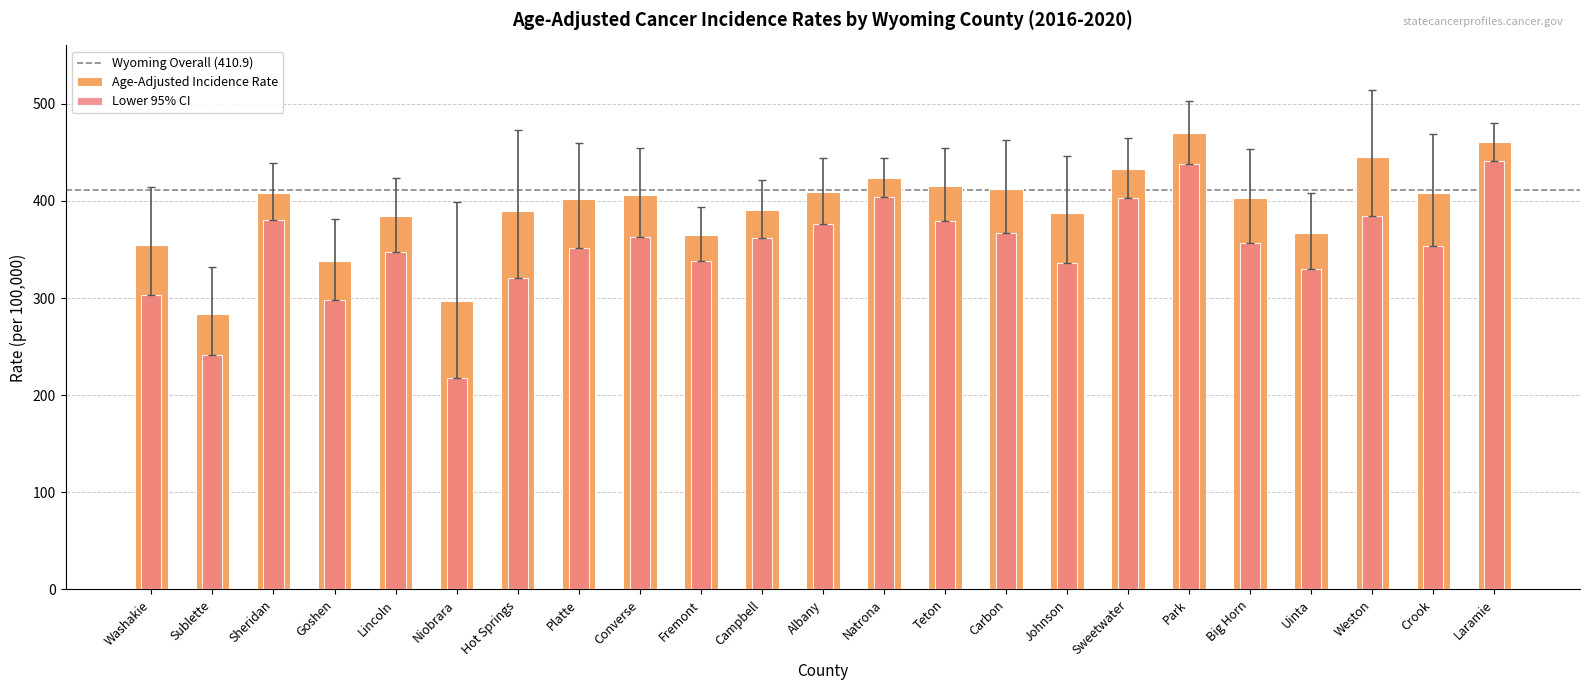

The value of Lower 95% CI at Johnson is 504.9. True or false?

False